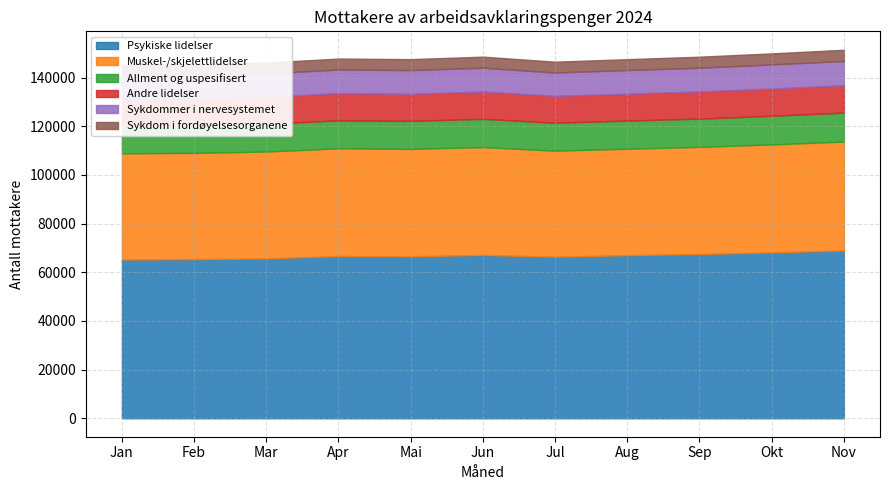

Reading left to right, extract all data points from this chart.

Psykiske lidelser: Jan=65279	Feb=65403	Mar=65731	Apr=66685	Mai=66599	Jun=67139	Jul=66422	Aug=67052	Sep=67526	Okt=68215	Nov=68992
Muskel-/skjelettlidelser: Jan=43600	Feb=43666	Mar=43889	Apr=44249	Mai=44099	Jun=44301	Jul=43555	Aug=43714	Sep=43998	Okt=44324	Nov=44722
Allment og uspesifisert: Jan=11185	Feb=11314	Mar=11399	Apr=11516	Mai=11518	Jun=11622	Jul=11484	Aug=11575	Sep=11625	Okt=11786	Nov=11883
Andre lidelser: Jan=11185	Feb=11103	Mar=11086	Apr=11174	Mai=11126	Jun=11213	Jul=11030	Aug=11042	Sep=11153	Okt=11201	Nov=11256
Sykdommer i nervesystemet: Jan=9566	Feb=9603	Mar=9601	Apr=9711	Mai=9731	Jun=9800	Jul=9608	Aug=9713	Sep=9764	Okt=9880	Nov=9970
Sykdom i fordøyelsesorganene: Jan=4451	Feb=4452	Mar=4461	Apr=4505	Mai=4514	Jun=4532	Jul=4447	Aug=4474	Sep=4528	Okt=4547	Nov=4619